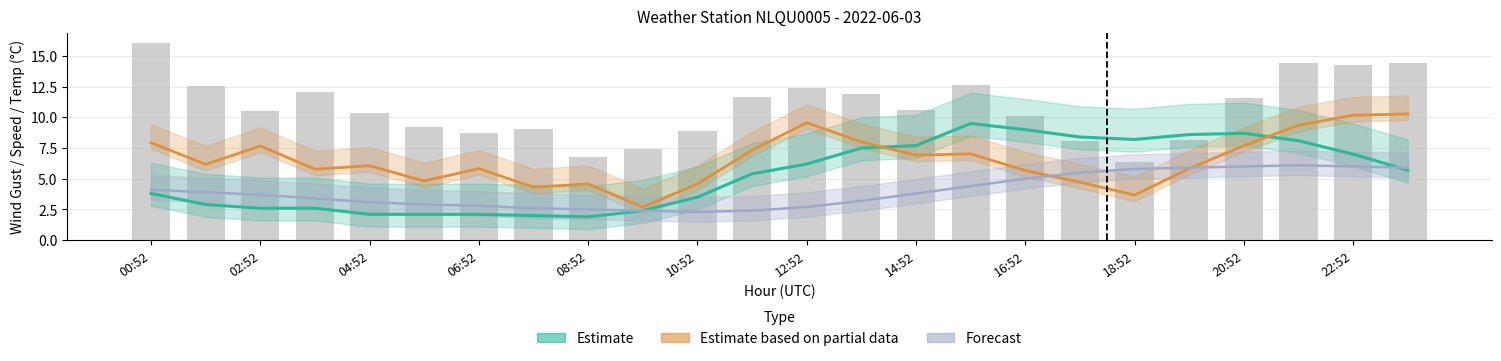

Where does the Forecast series first go above 3?

00:52